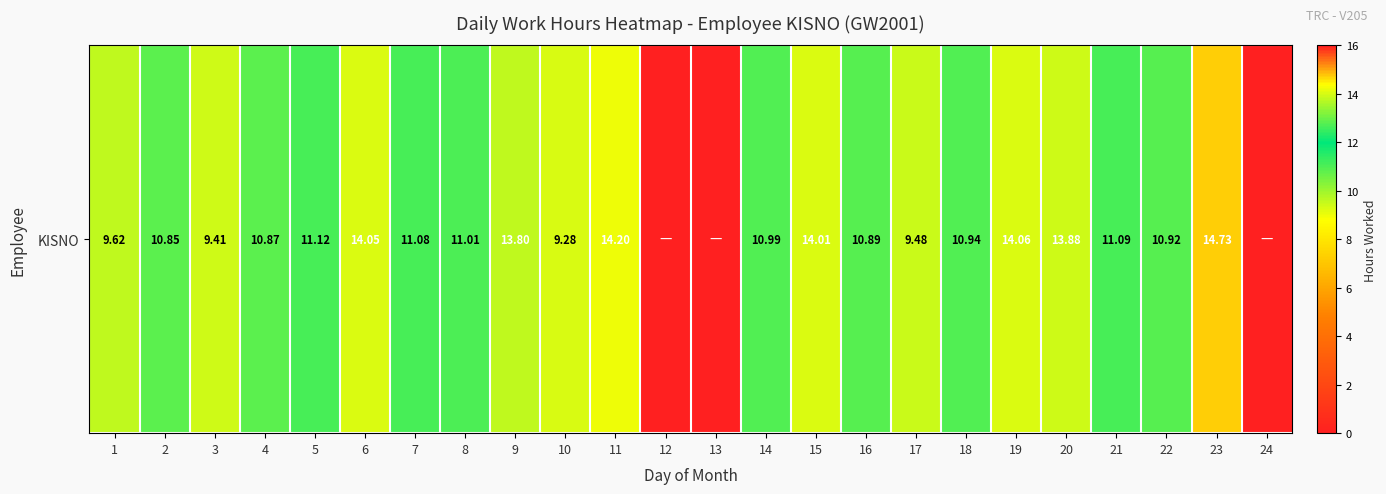

How many positive values are there?

21